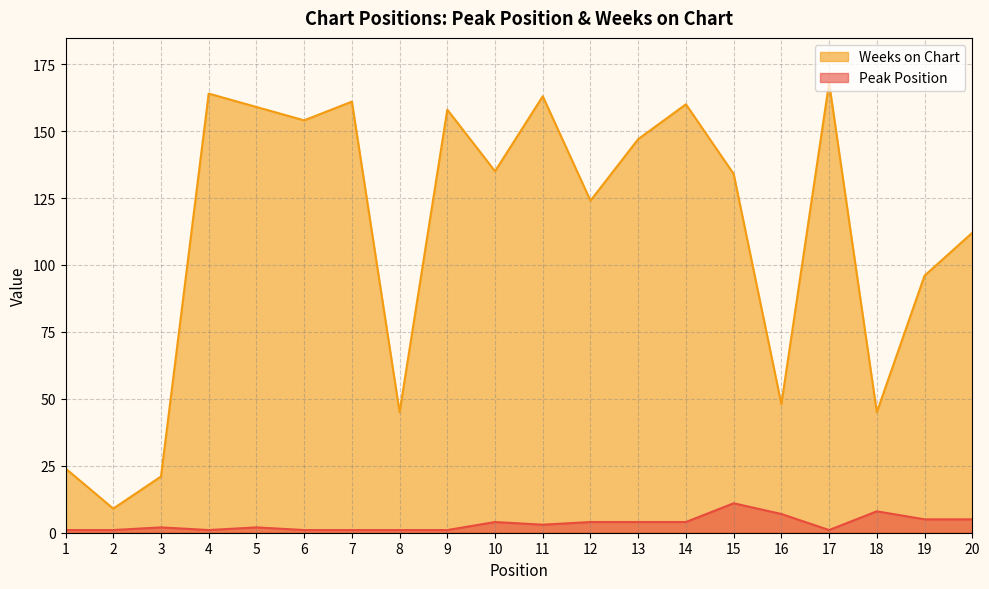

The value of Peak Position at 3 is 2. True or false?

True